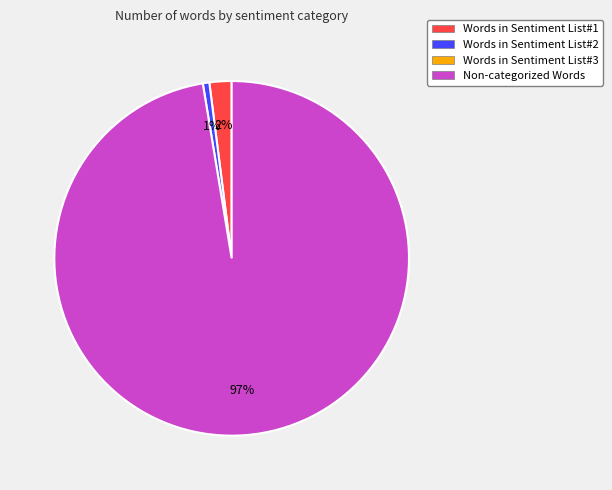

To the nearest percent, what is the average slice percentage?

33%